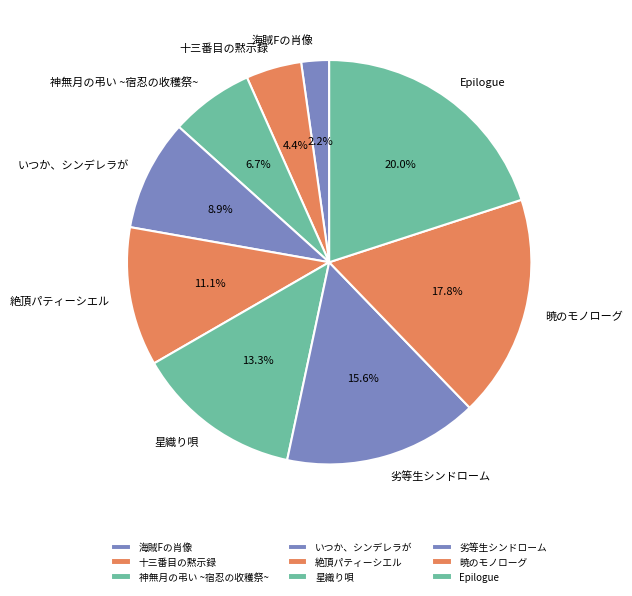

What portion of the pie excludes いつか、シンデレラが?

91.1%